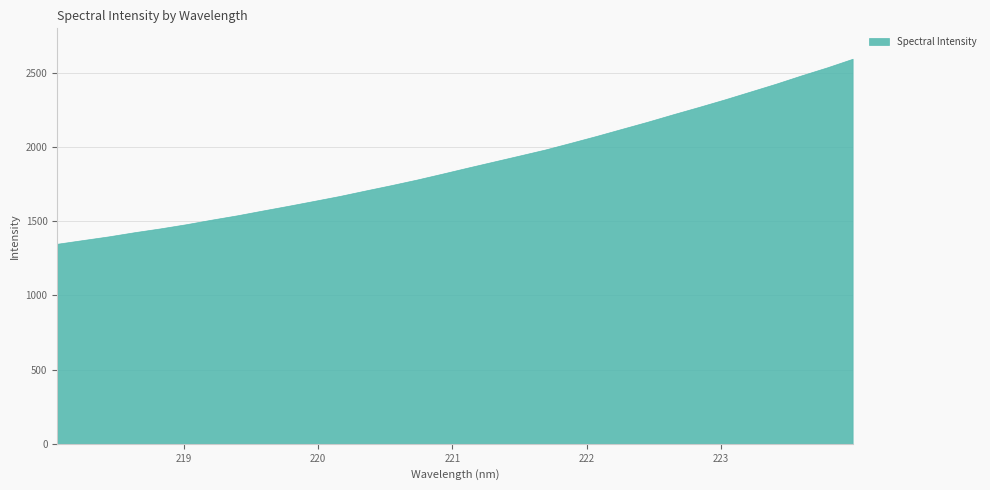

Read the value at 221.1174.

1862.0